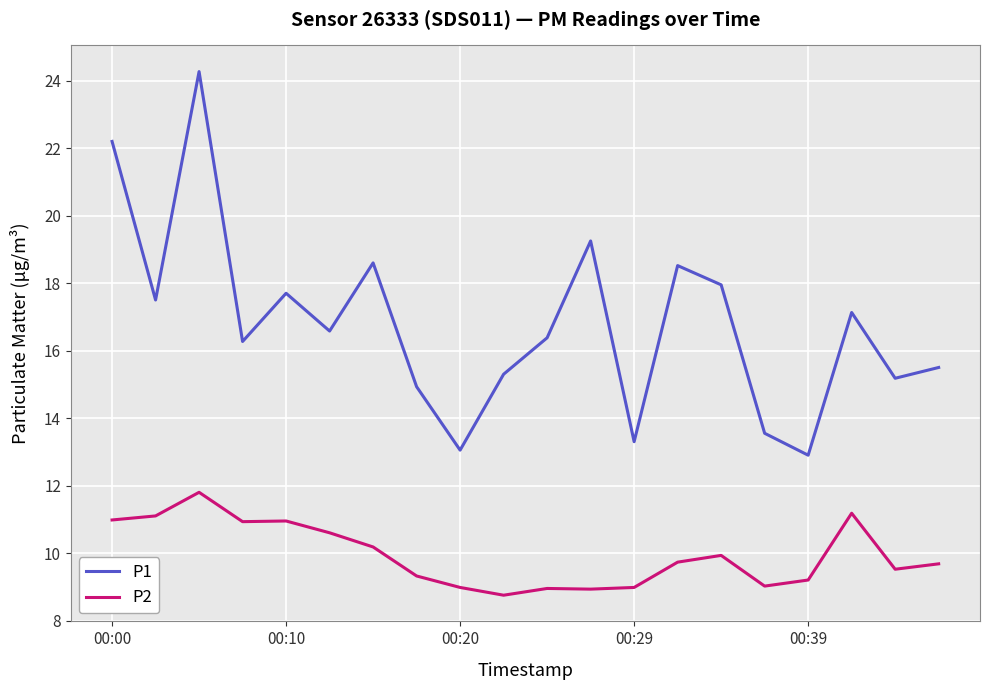

What is the highest value of the P1 series?

24.3